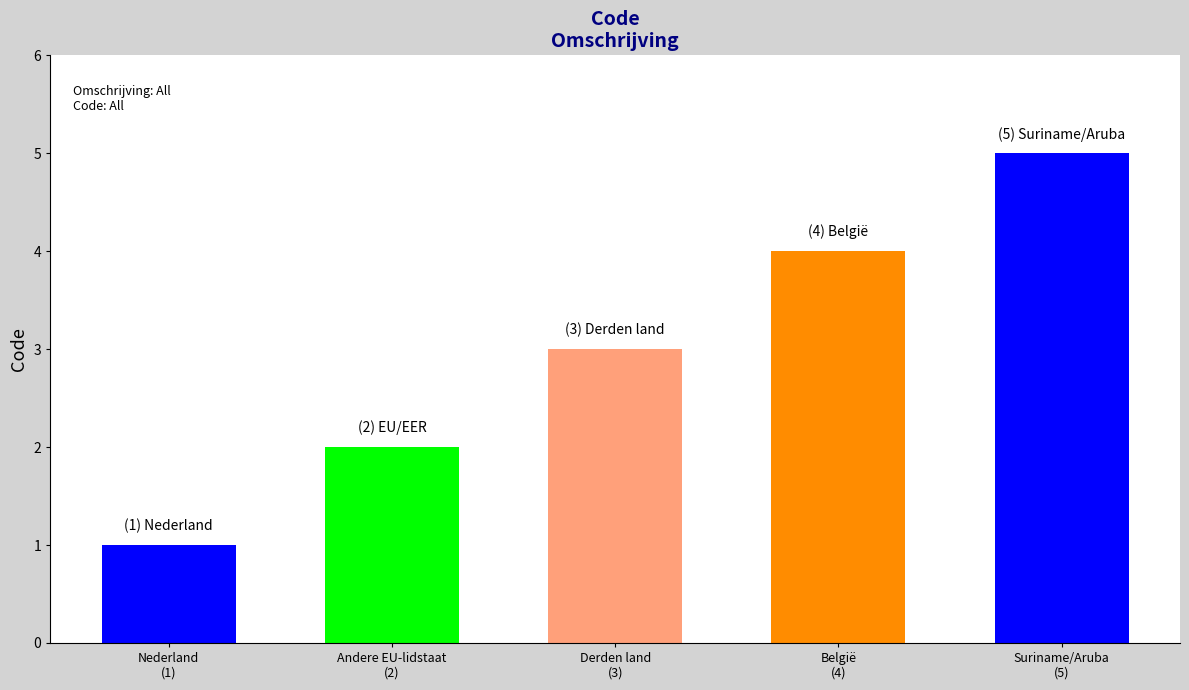

Between Nederland and Derden land, which is larger?

Derden land